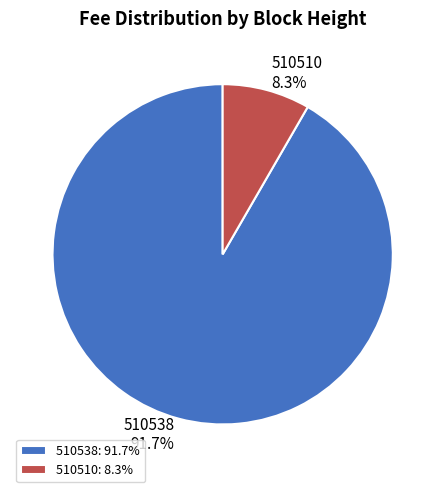

Rank the categories by value from lowest to highest.

510510, 510538